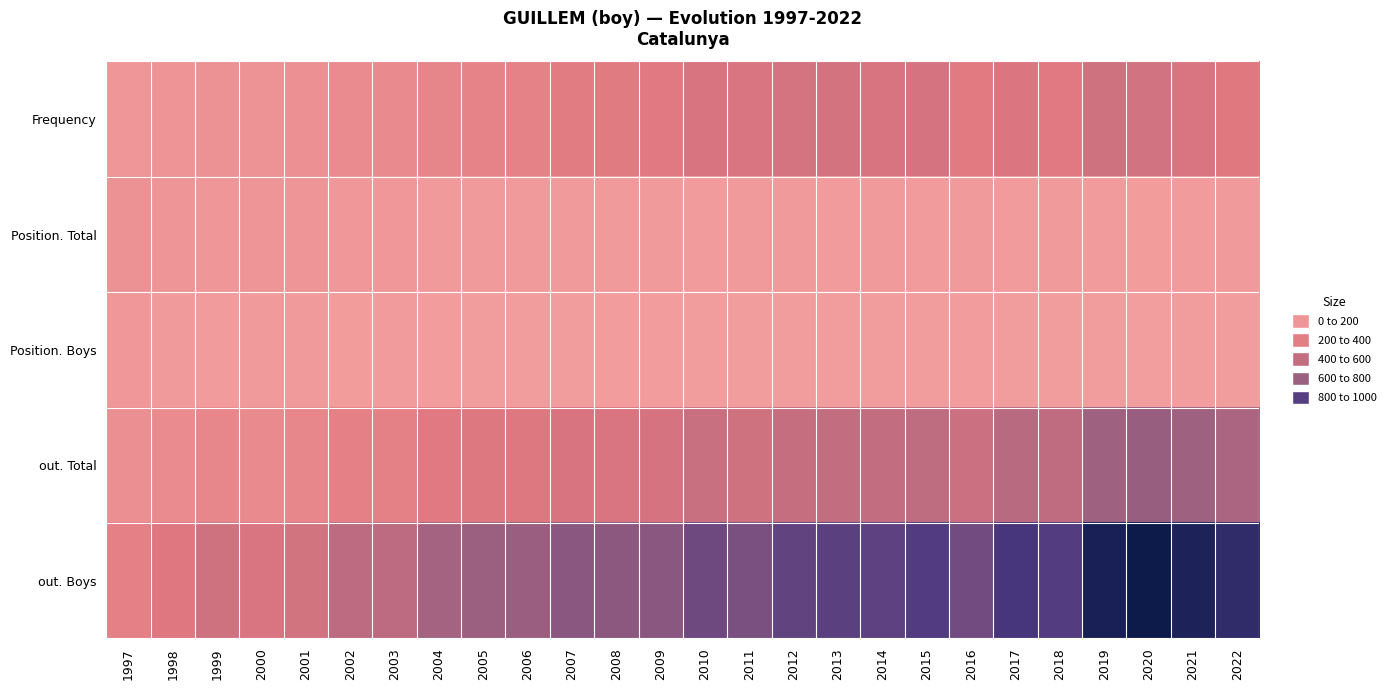

Which category has the highest value across all series?

2020